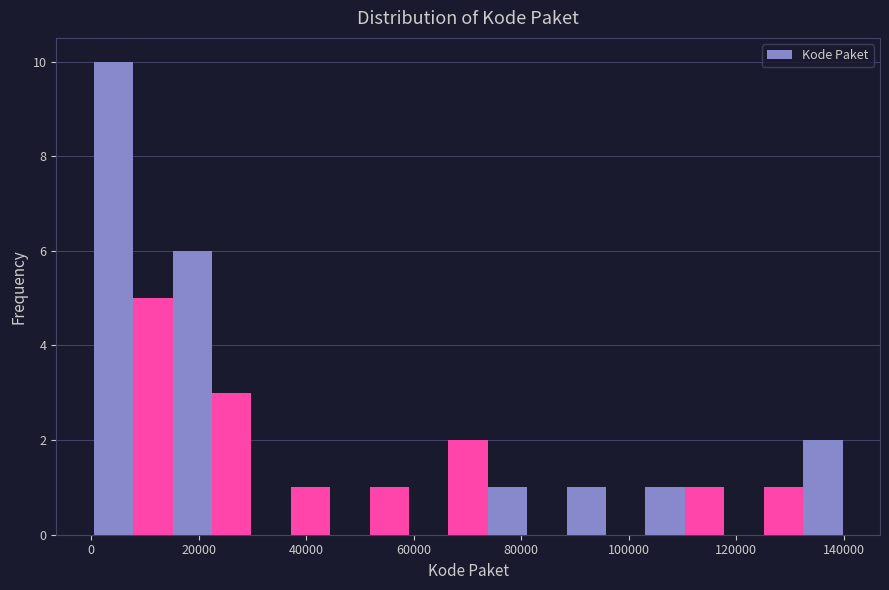

Read against the x-axis, roughly where is the centre of the tallest bar?

4000